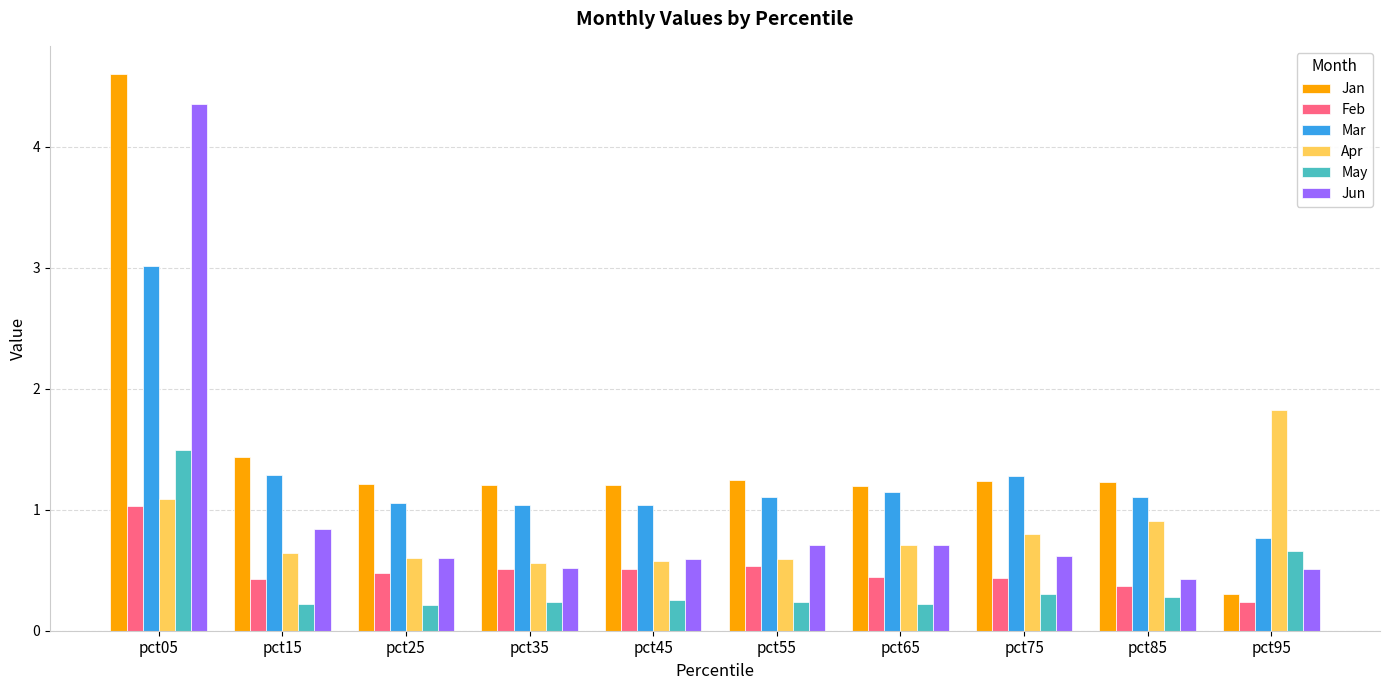

At how many categories does at least one series exceed 3?

1